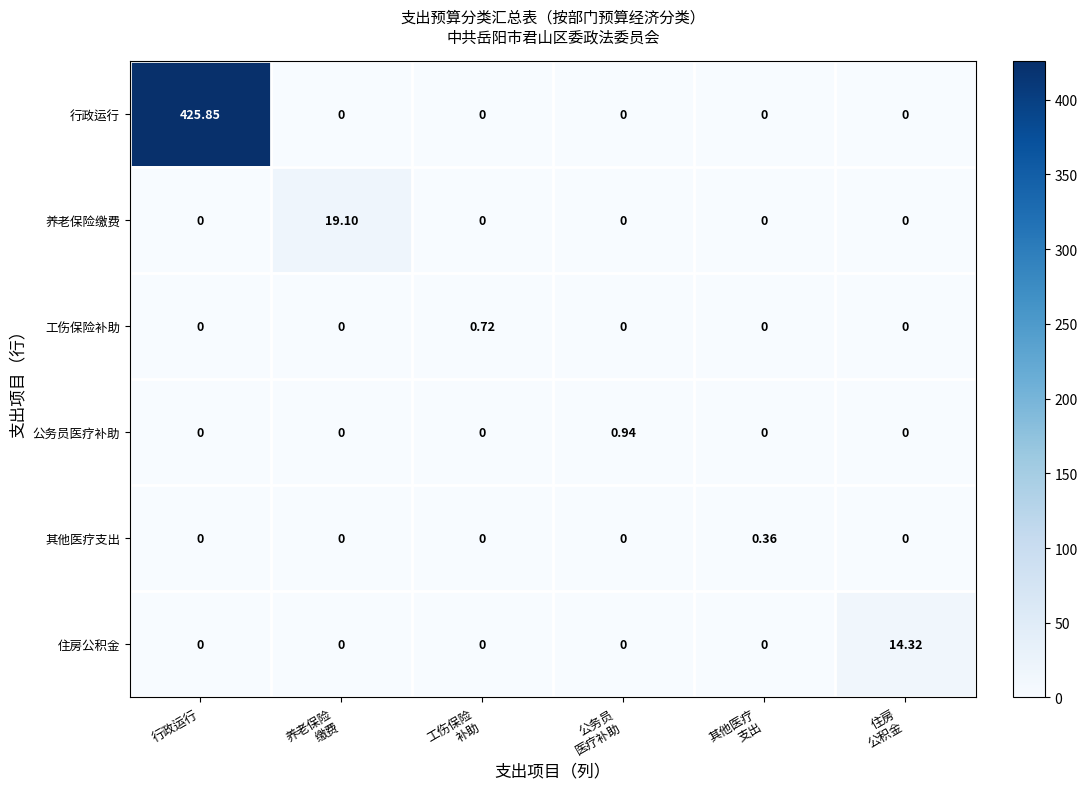

At which category is the sum across all series the highest?

行政运行